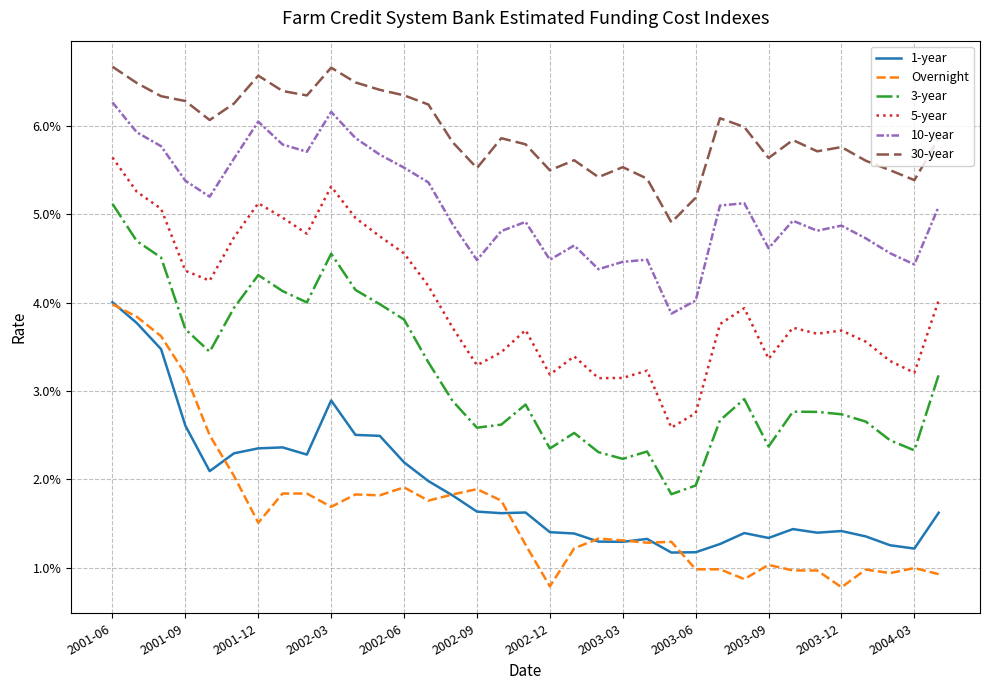

True or false: 30-year and 5-year cross at least once.

False